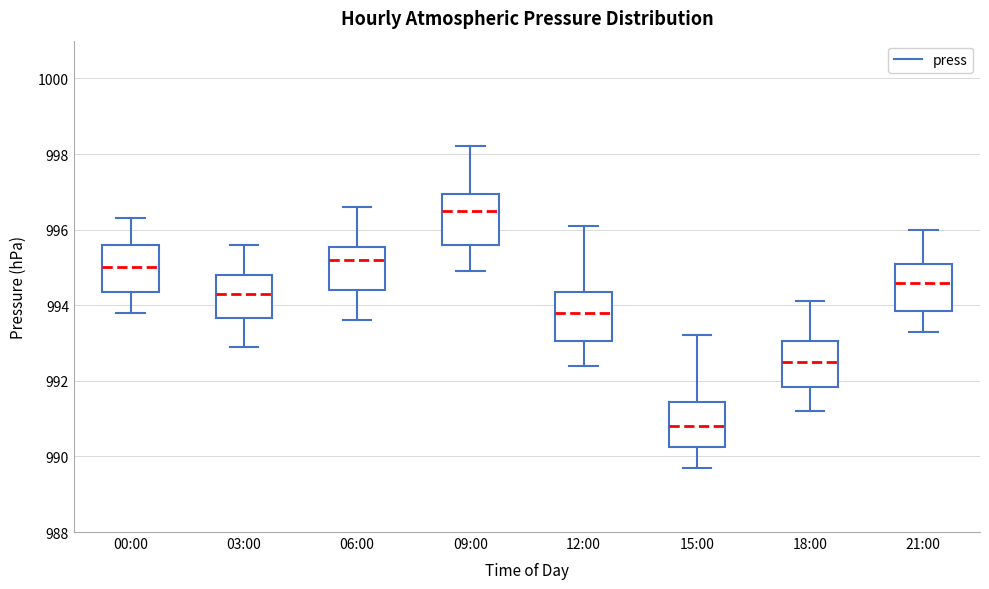

Where does the upper whisker of the box for 00:00 end on the y-axis? The values are not printed on the chart, so give them approximately, as read against the axis.

996.4